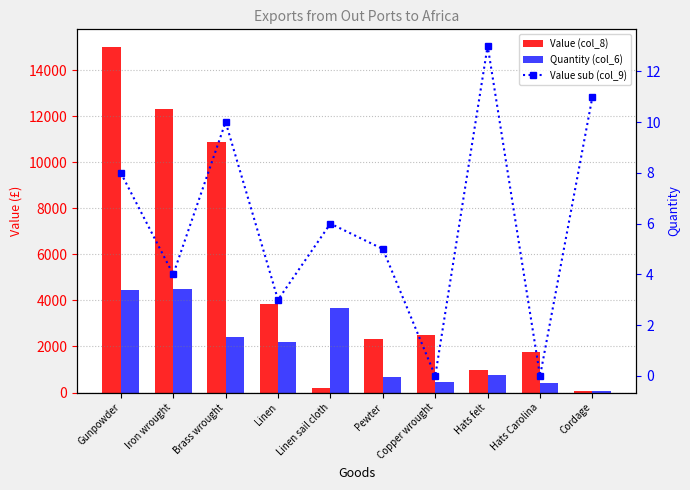

At which category is the sum across all series the highest?

Gunpowder